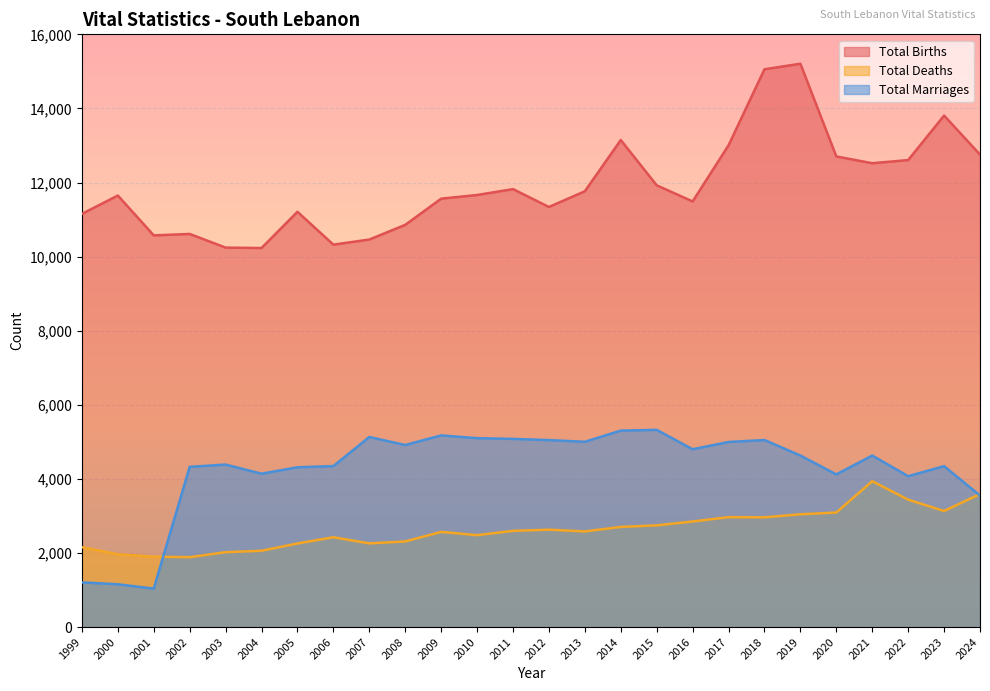

What is the difference between the maximum and second lowest values in the Total Deaths series?

2037